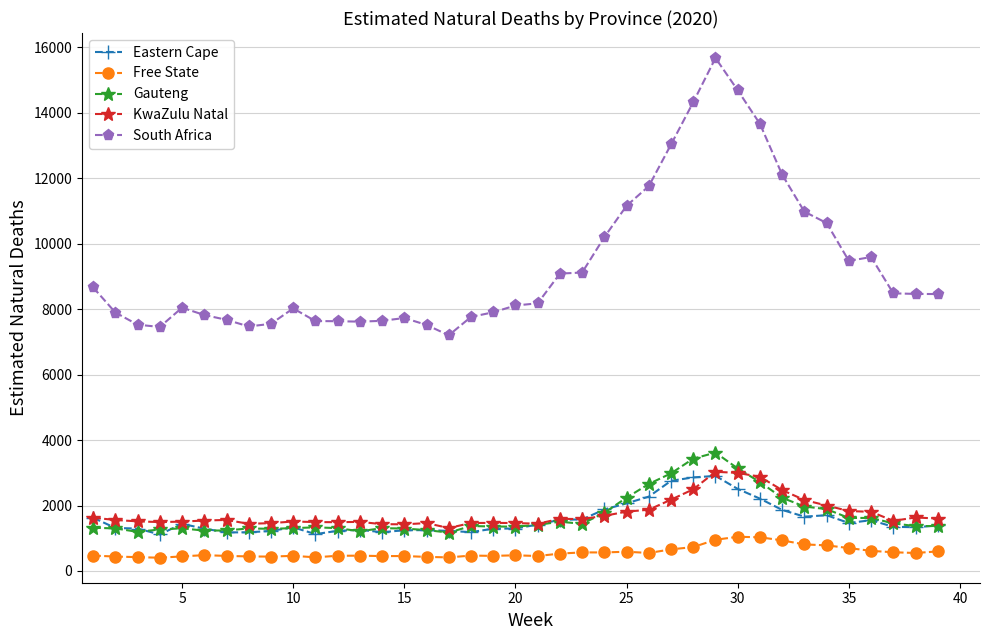

What is the difference between the maximum and second lowest values in the Gauteng series?

2420.2